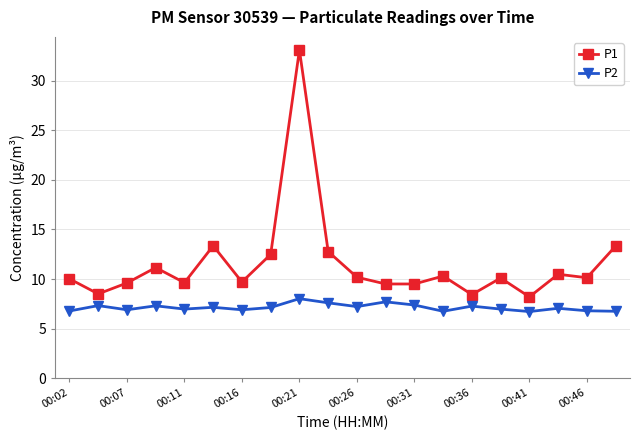

What are all the series names shown in the legend?

P1, P2